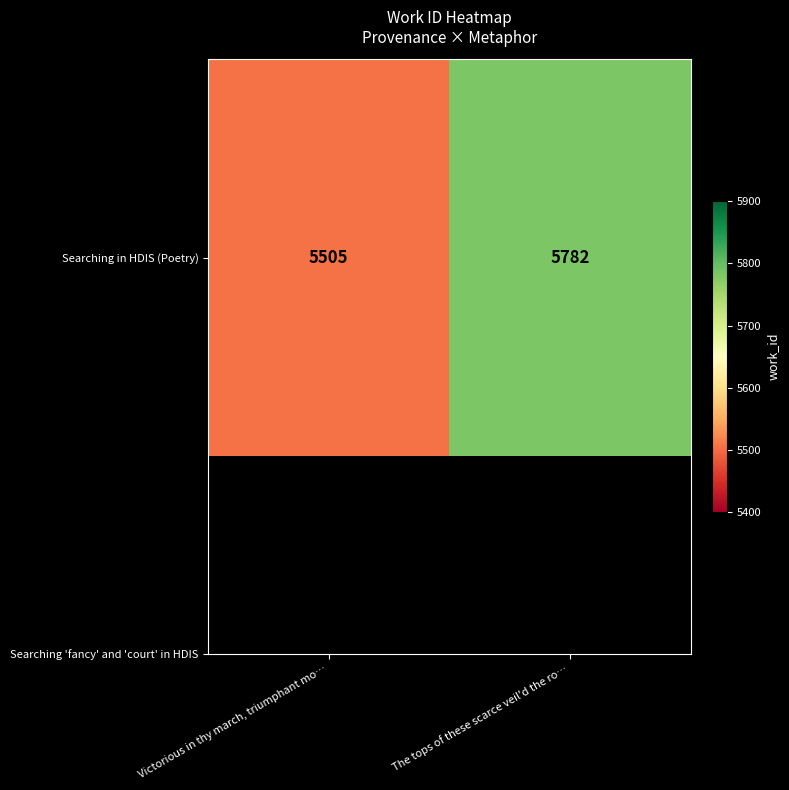

The chart shows a value of 5505 at Victorious in thy march, triumphant mo…. True or false?

True